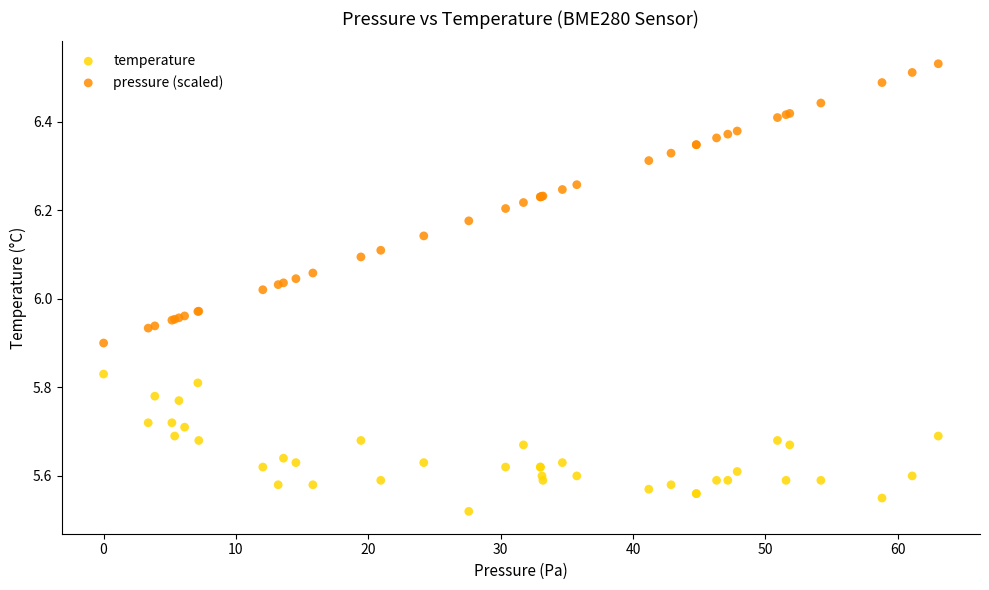

What is the X range (max minus min) for the scatter plot?

63.1